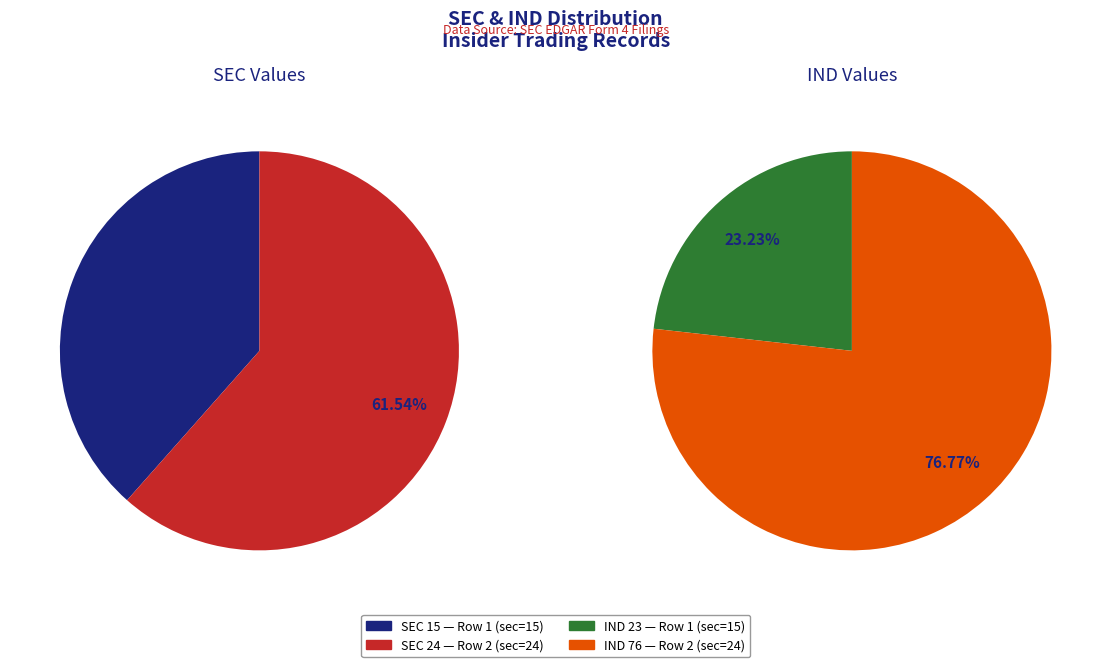

To the nearest percent, what is the difference between the Row 1 (sec=15) and Row 2 (sec=24) slice percentages?

54%